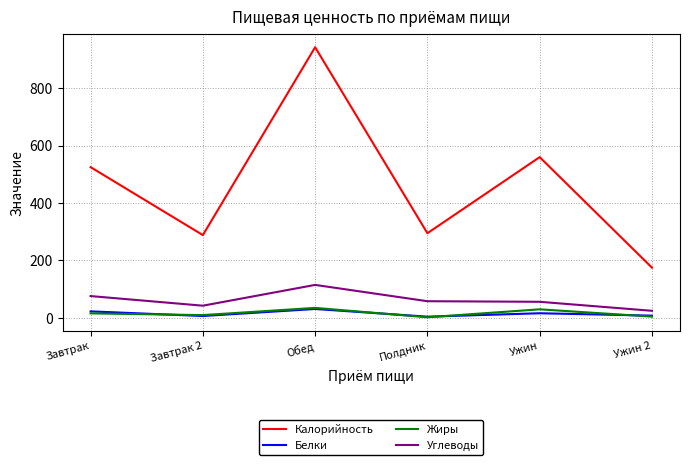

The value of Белки at Завтрак is 22.9. True or false?

True